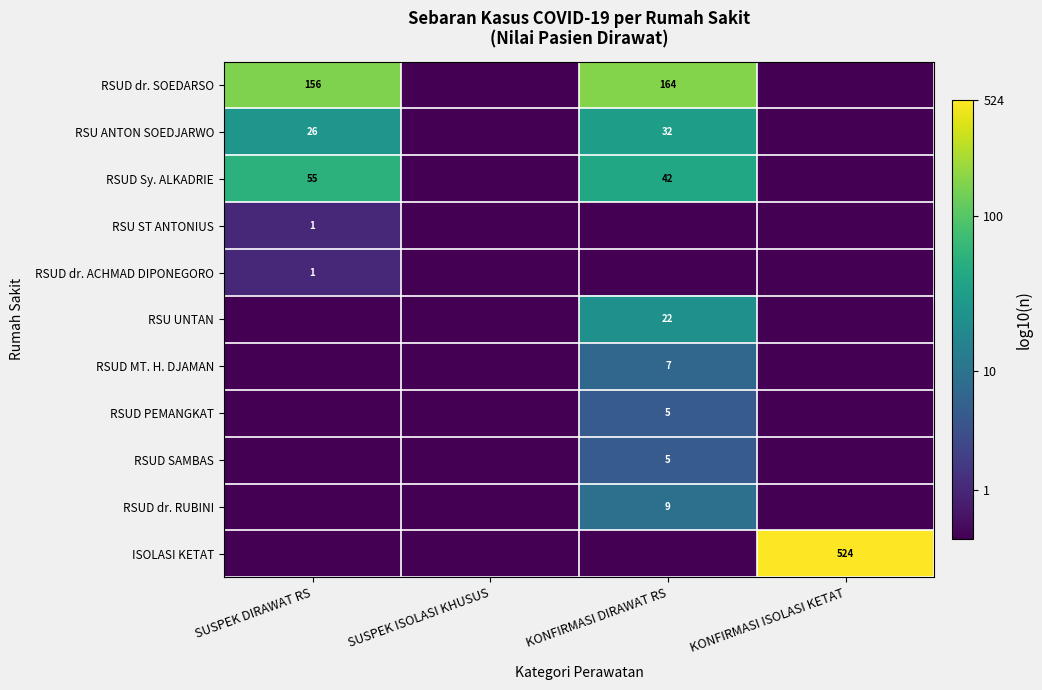

The value of ISOLASI KETAT at KONFIRMASI ISOLASI KETAT is 524. True or false?

True